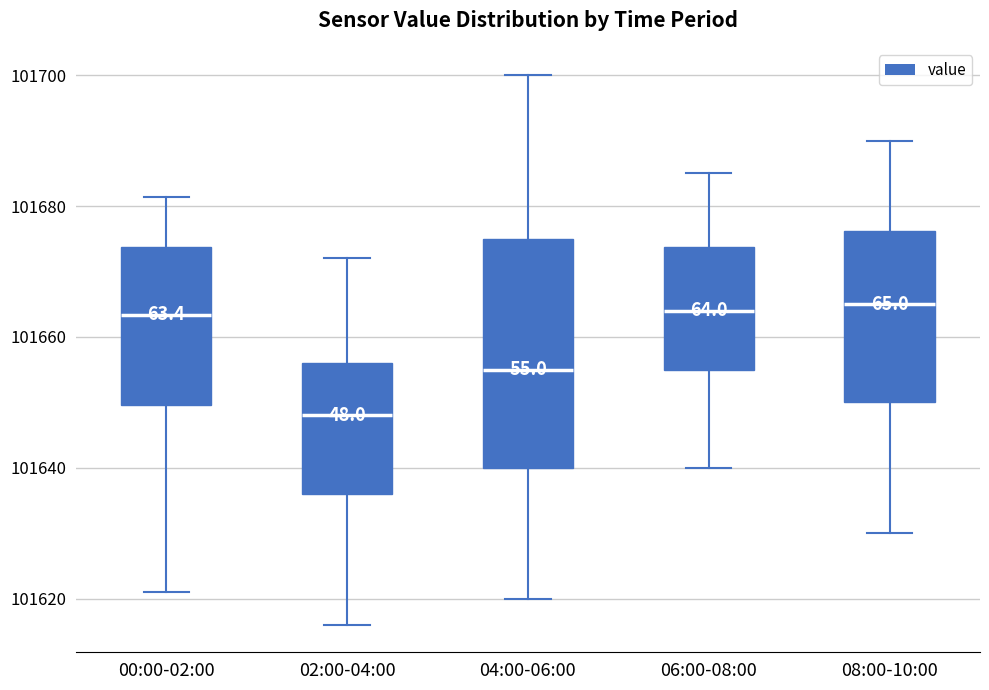

Reading left to right, read every box against the y-axis: the position of its median line, the range the box covers, and the ends of its whiskers. The values are not printed on the chart, so give them approximately, as read against the axis.

00:00-02:00: median 101664, box 101650 to 101674, whiskers 101622 to 101682
02:00-04:00: median 101648, box 101636 to 101656, whiskers 101616 to 101672
04:00-06:00: median 101656, box 101640 to 101676, whiskers 101620 to 101700
06:00-08:00: median 101664, box 101656 to 101674, whiskers 101640 to 101686
08:00-10:00: median 101666, box 101650 to 101676, whiskers 101630 to 101690